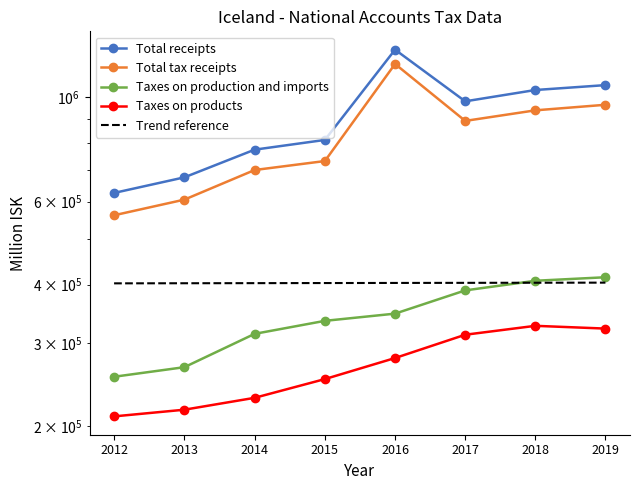

Reading left to right, extract all data points from this chart.

Total receipts: 2012=626449.6	2013=676141.7	2014=774263.1	2015=812002.2	2016=1263204.1	2017=980965.2	2018=1036846.3	2019=1061947.8
Total tax receipts: 2012=561567.2	2013=606242.9	2014=700830.6	2015=732294.9	2016=1177834.1	2017=891316.1	2018=938616.8	2019=964524.3
Taxes on production and imports: 2012=254720.1	2013=266948.2	2014=314270.1	2015=334925.8	2016=346954.5	2017=388764.8	2018=407527.3	2019=414602.1
Taxes on products: 2012=209806.4	2013=216780.2	2014=229773.3	2015=251841.2	2016=279188.4	2017=312913.7	2018=326856.2	2019=322469.1
Trend reference: 2012=402400.0	2013=402600.0	2014=402800.0	2015=403000.0	2016=403200.0	2017=403400.0	2018=403600.0	2019=403800.0